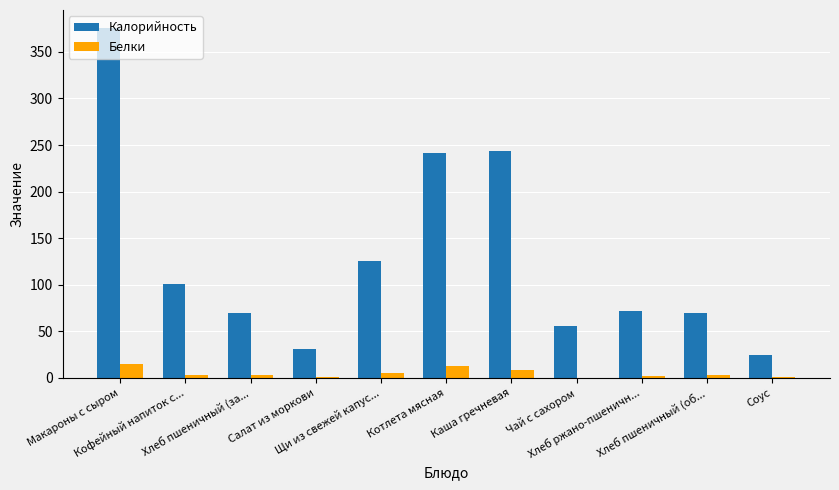

Between Чай с сахором and Хлеб пшеничный (об..., which series saw the biggest shift?

Калорийность